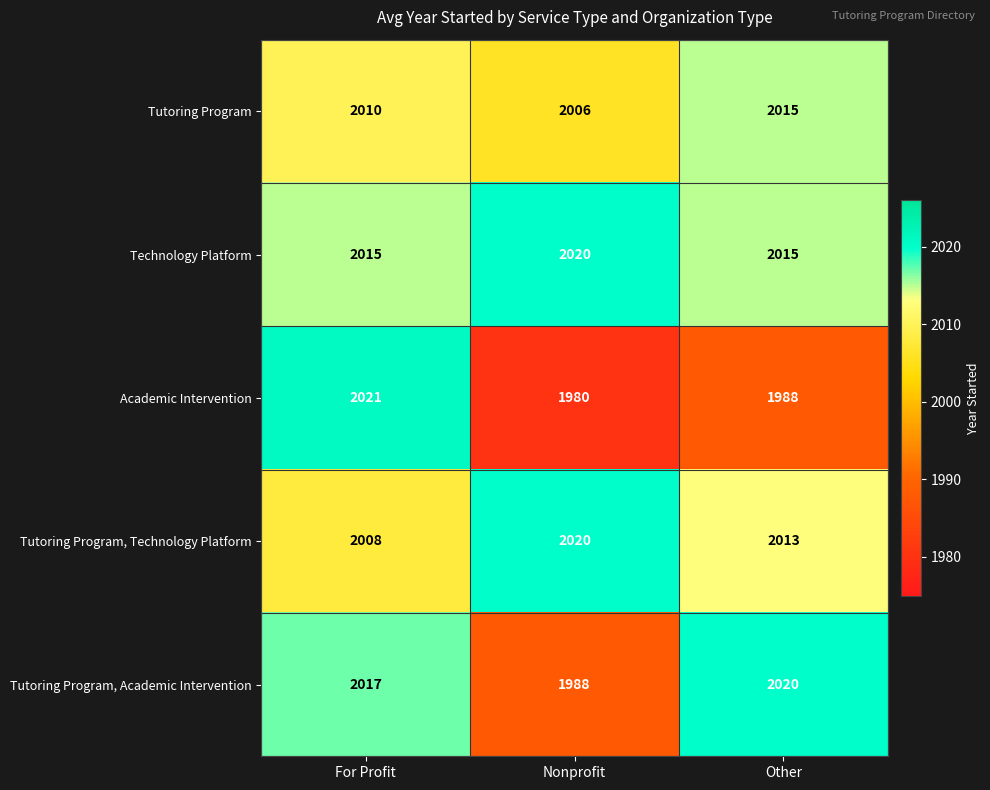

Between Nonprofit and Other, which series saw the biggest shift?

Tutoring Program, Academic Intervention